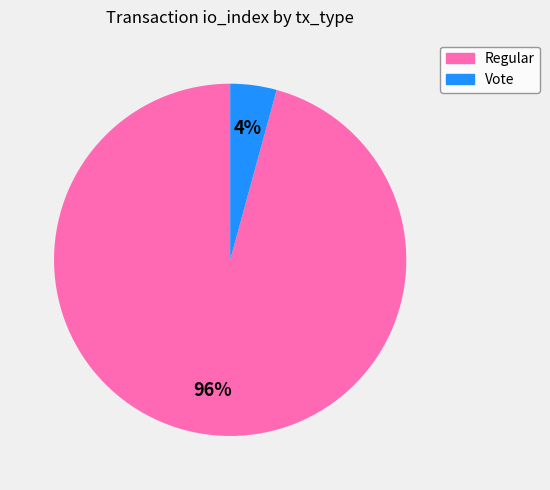

Which category has the biggest portion of the pie?

Regular